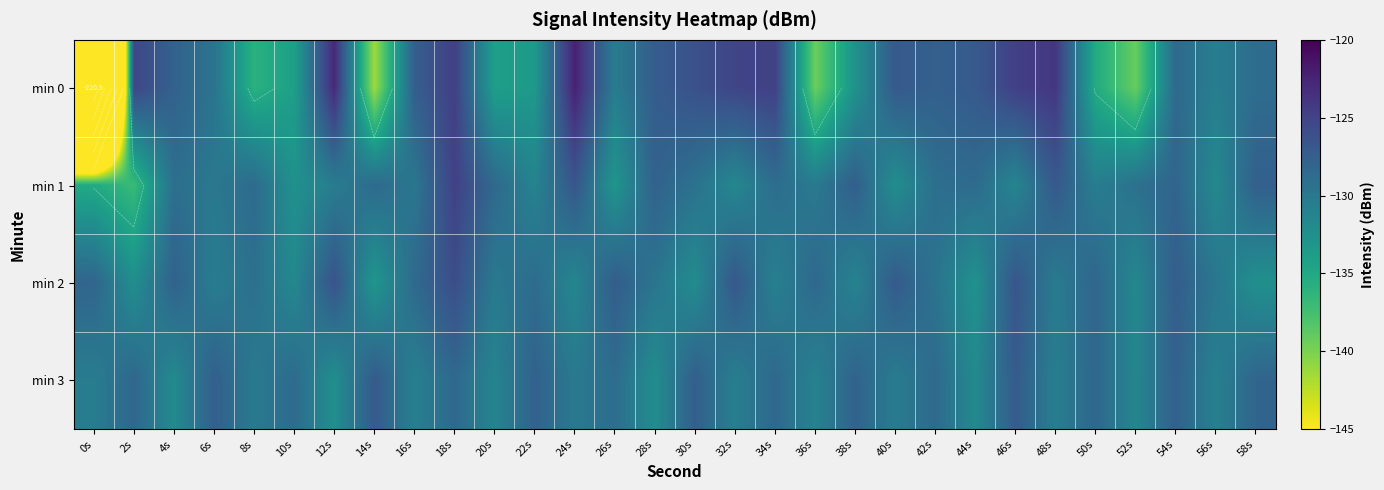

Count the number of data series in this chart.

4